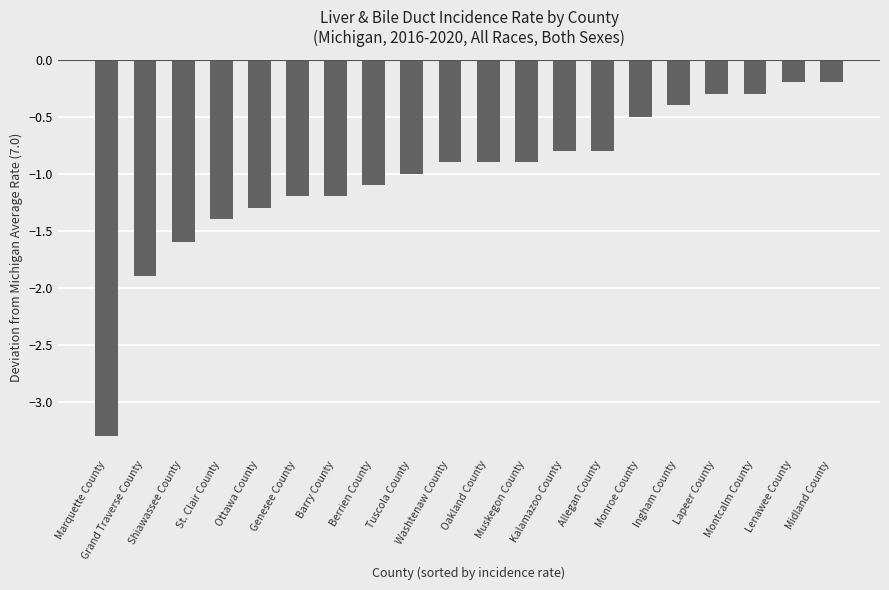

How many data points does each series have?

20